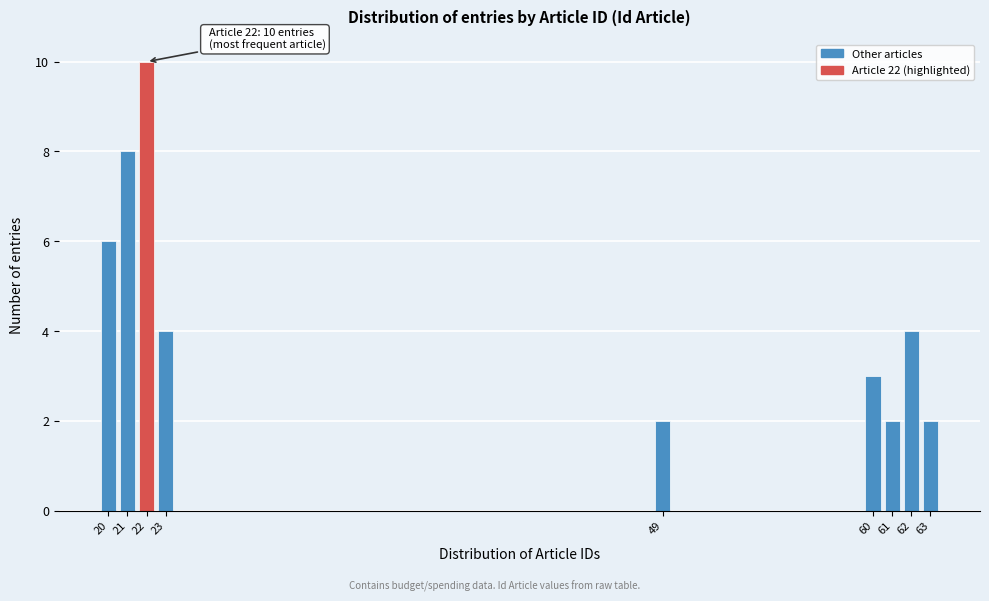

Reading right to left, what are all the values shown in this chart?

2	4	2	3	2	4	10	8	6